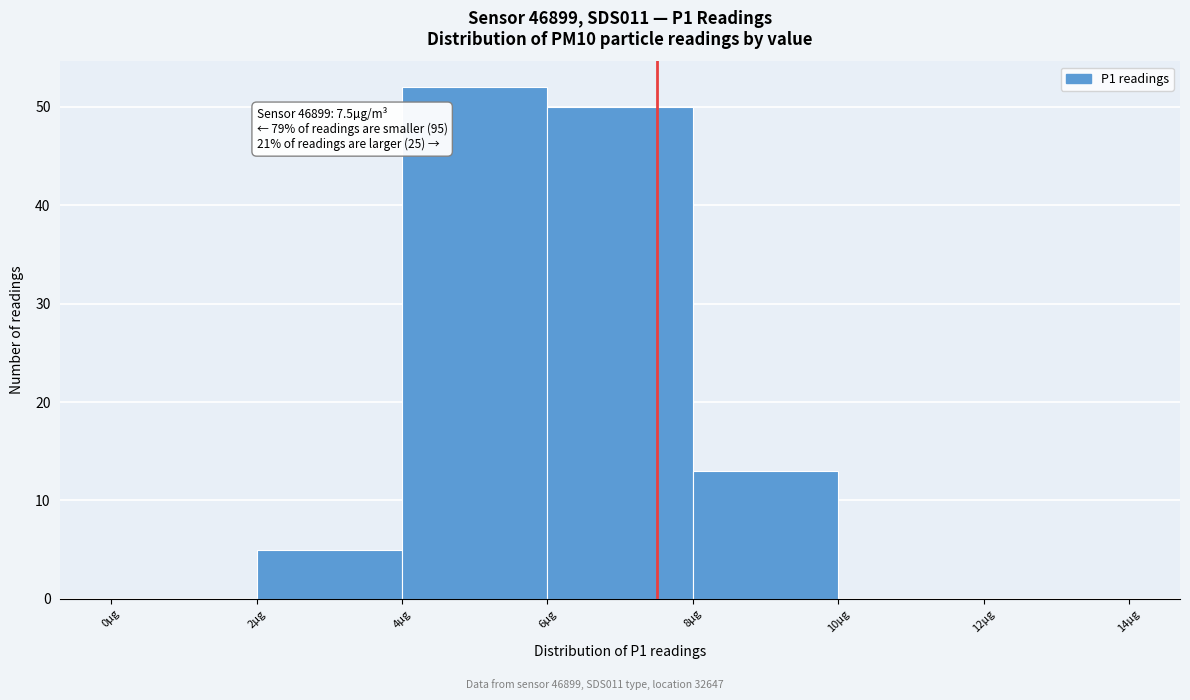

Which range on the x-axis has the tallest bar?

4 to 6